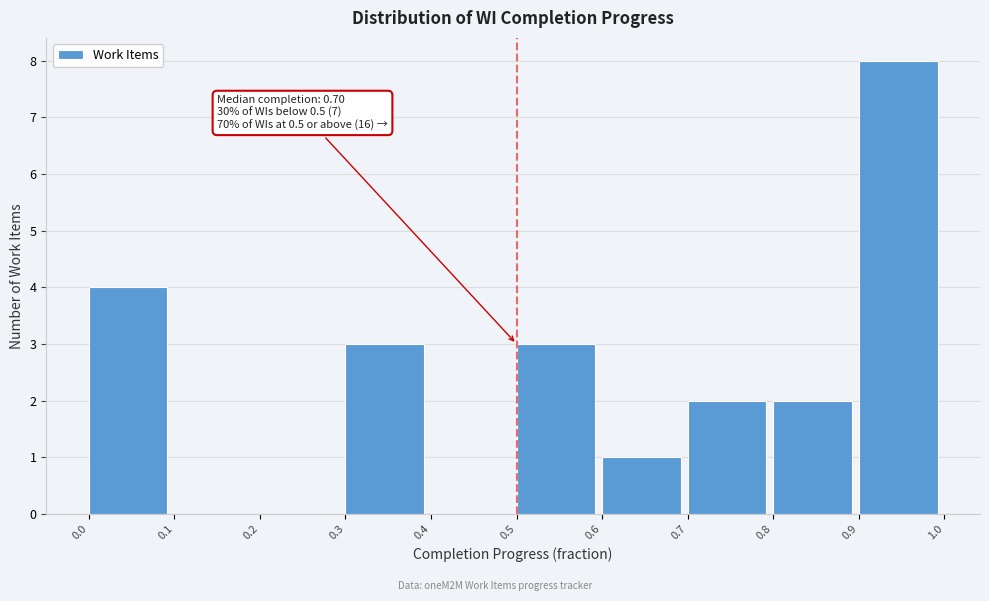

Over which range of the x-axis is the bar tallest?

0.9 to 1.0